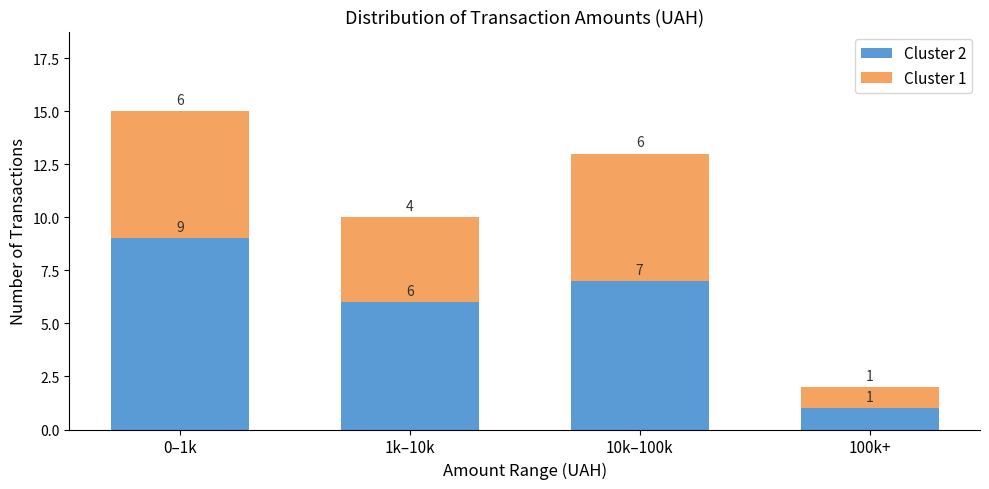

Reading left to right, transcribe the values for Cluster 2.

0–1k=9	1k–10k=6	10k–100k=7	100k+=1